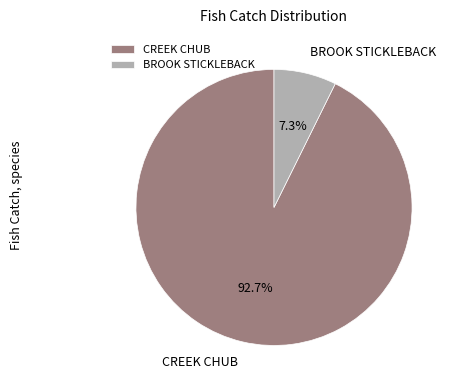

To the nearest percent, what percentage of the pie is CREEK CHUB?

93%